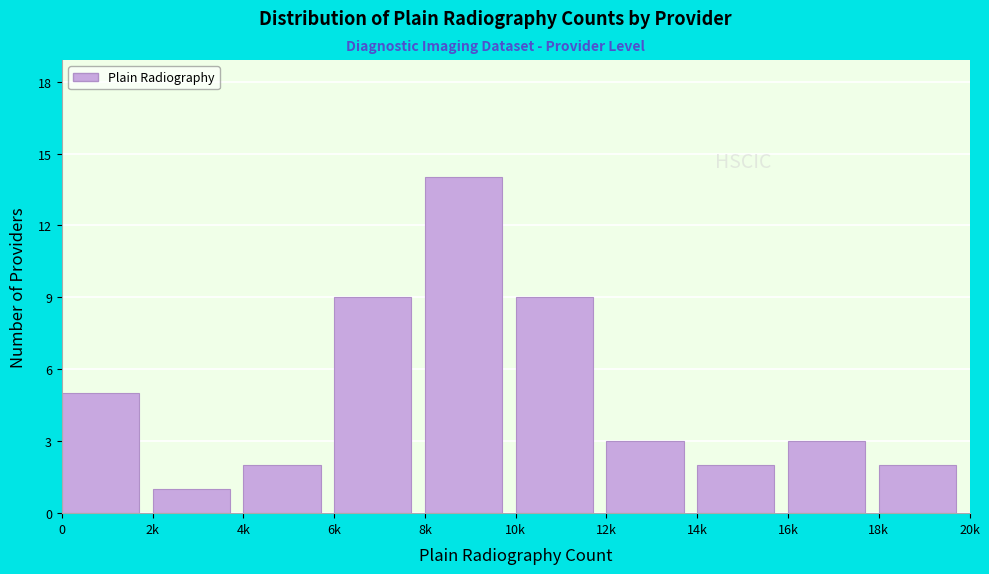

Reading left to right, transcribe all the data shown in this chart.

5	1	2	9	14	9	3	2	3	2